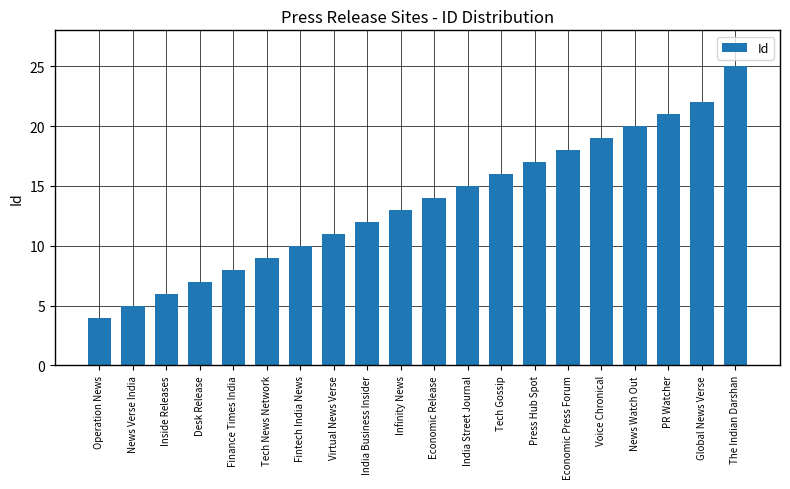

Are the bars horizontal?

No